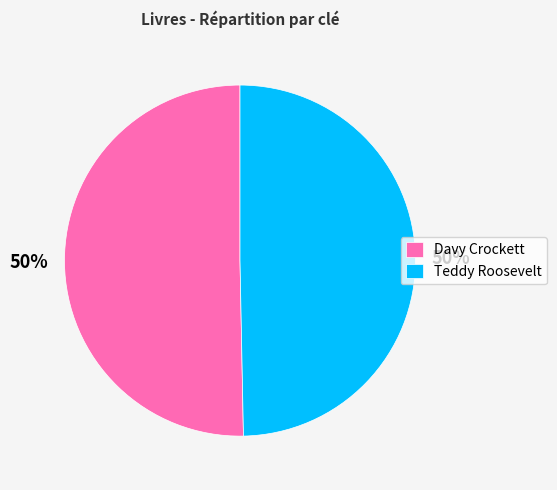

To the nearest percent, what is the combined percentage of Davy Crockett and Teddy Roosevelt?

100%